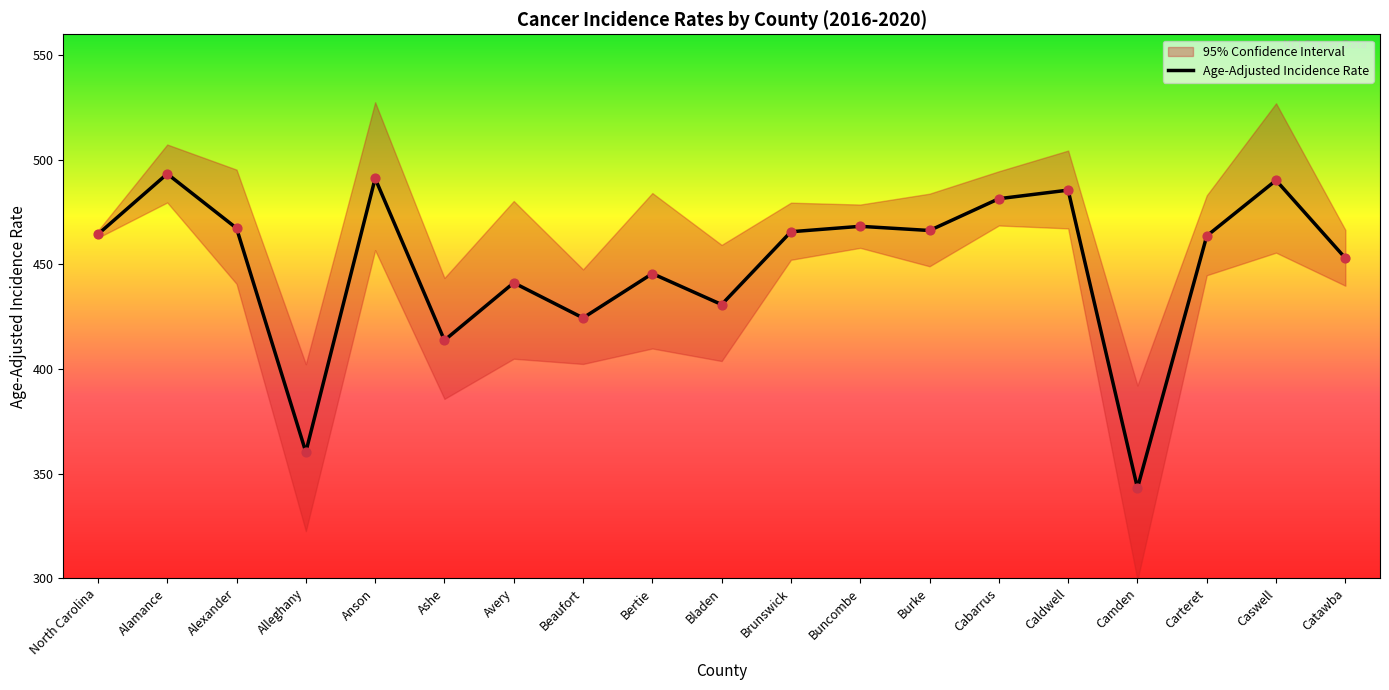

What is the change in value from Bertie to Camden?

-102.5